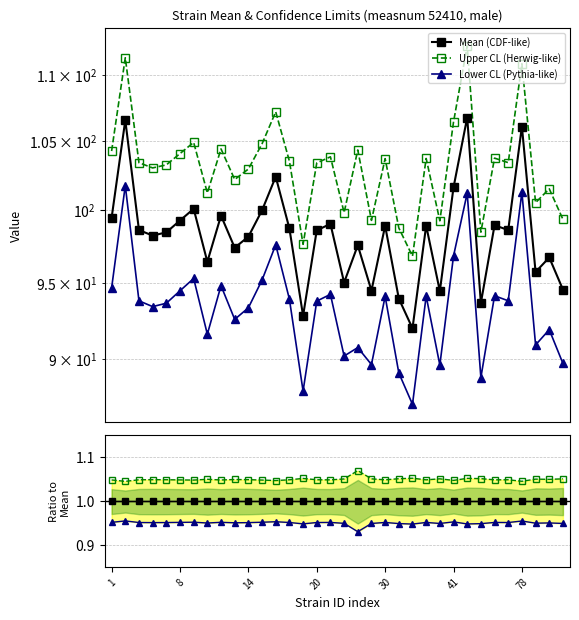

What is the sum of all Mean ratio values?

34.0